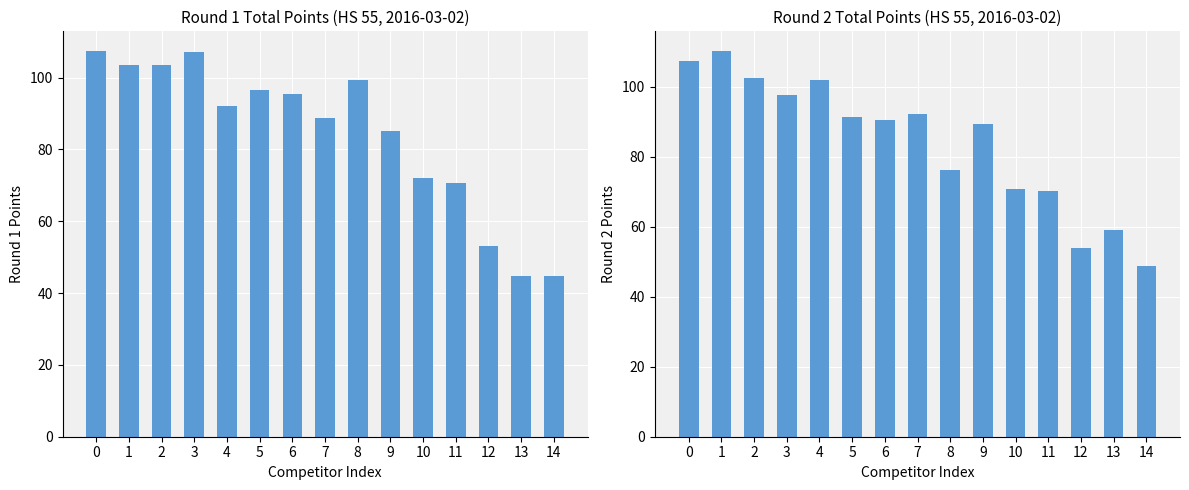

What is the average value of the Round 2 Points series?

84.1